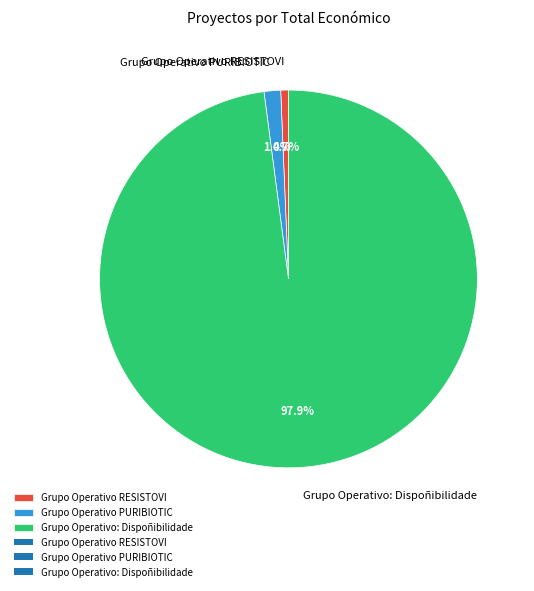

To the nearest percent, what is the difference between the largest and smallest slice percentages?

97%